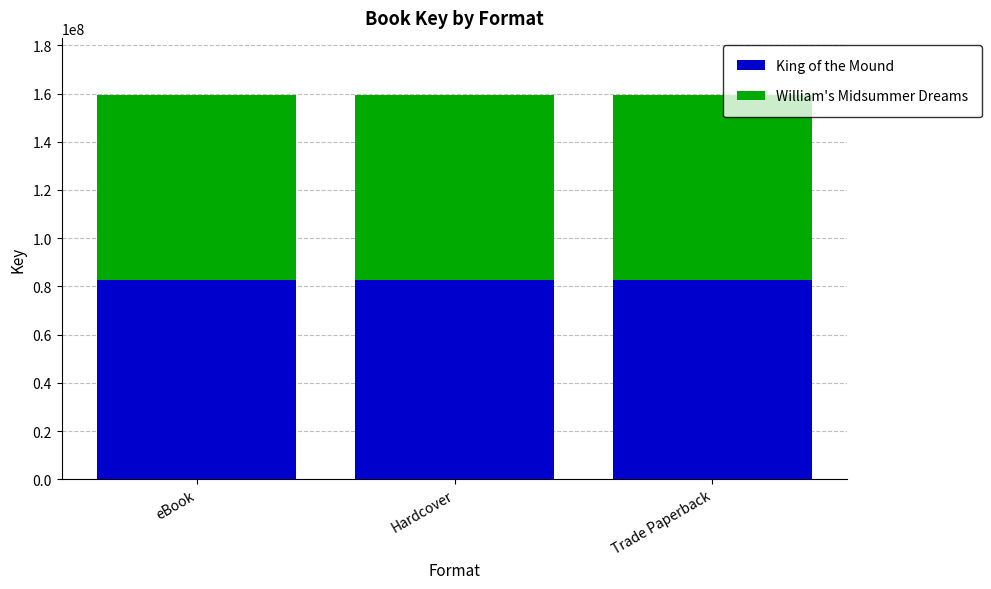

What is the approximate value of King of the Mound at Trade Paperback?

82619587